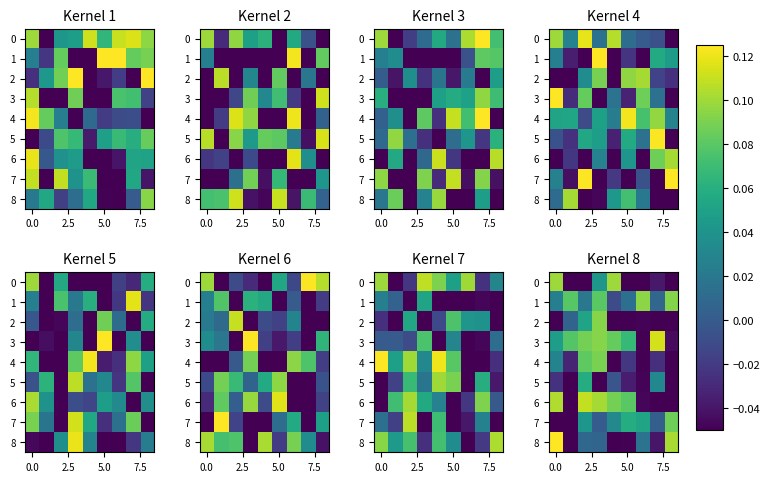

What is the difference between the highest and lowest values at 7.5?

0.2